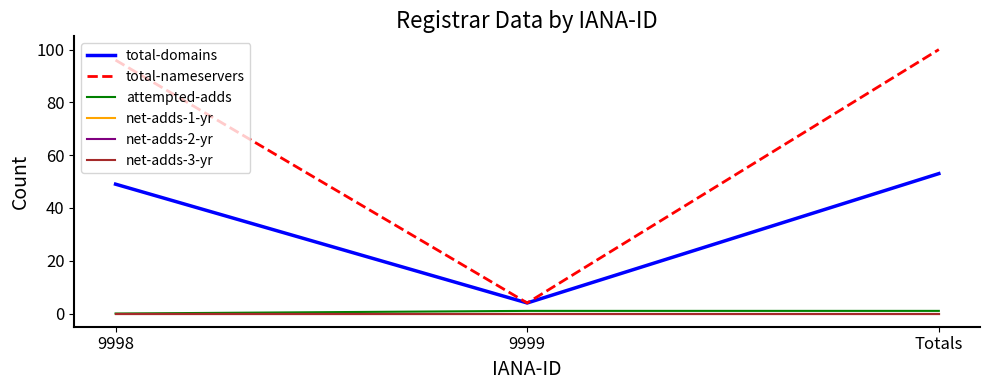

Which label corresponds to the largest value in the chart?

Totals